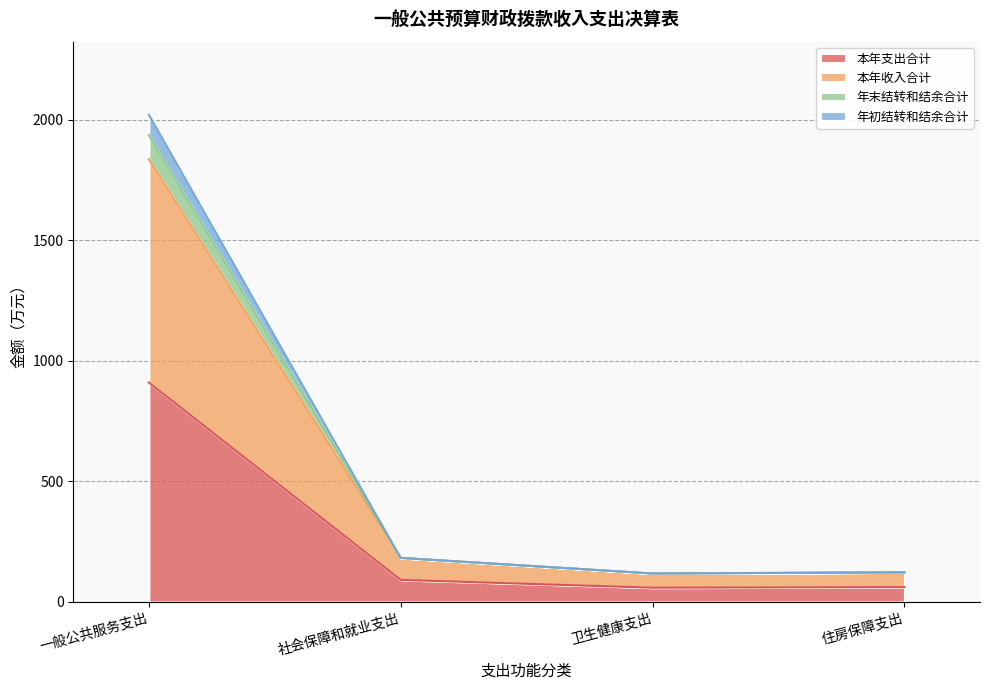

At which category is the sum across all series the highest?

一般公共服务支出